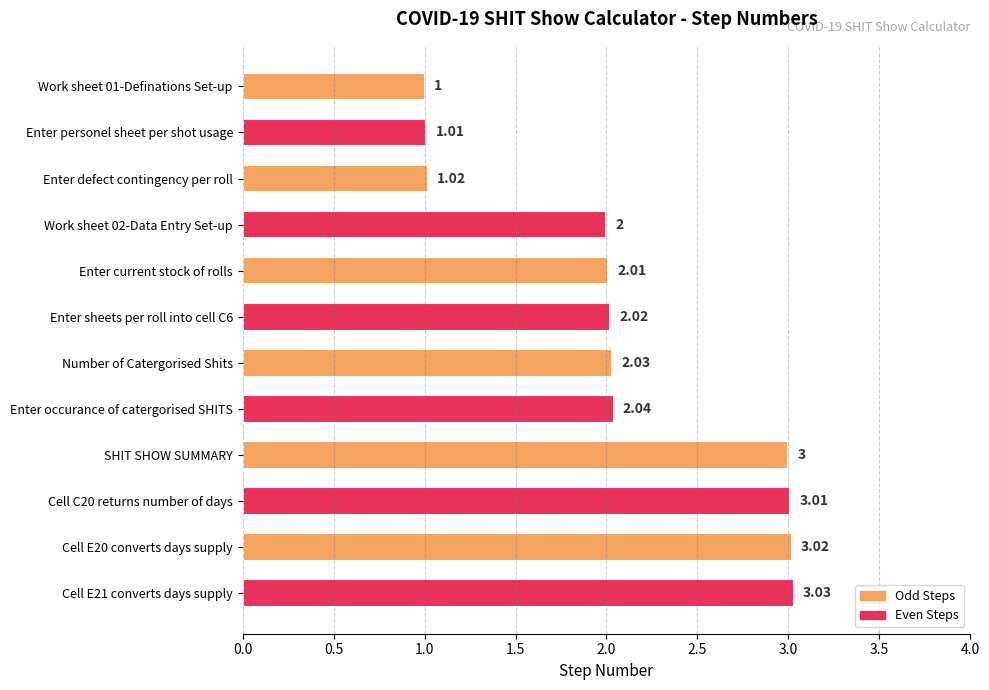

What is the difference between the maximum and minimum values?

2.0